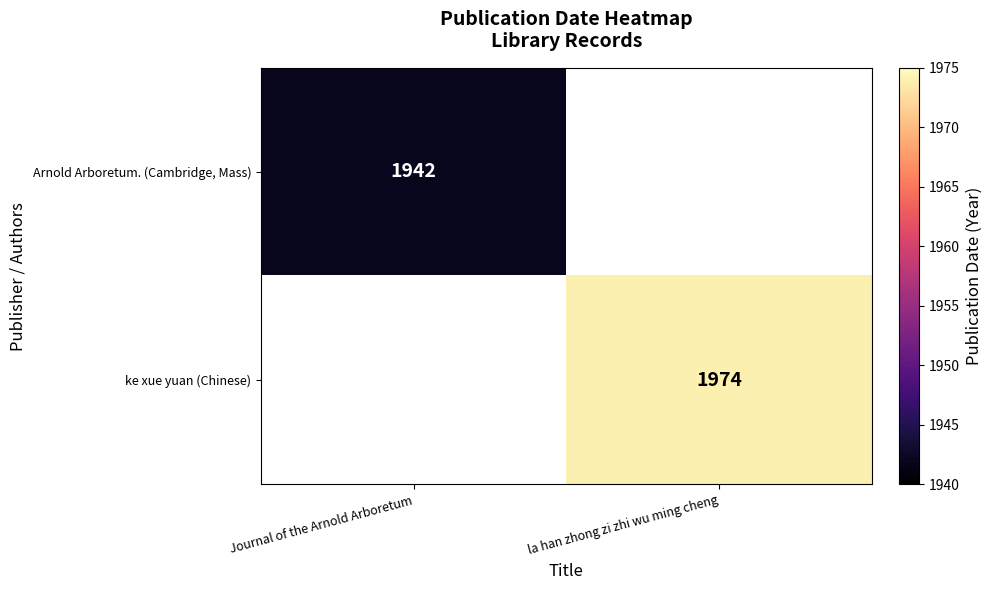

Is it true that ke xue yuan (Chinese) equals 1974 at la han zhong zi zhi wu ming cheng?

True